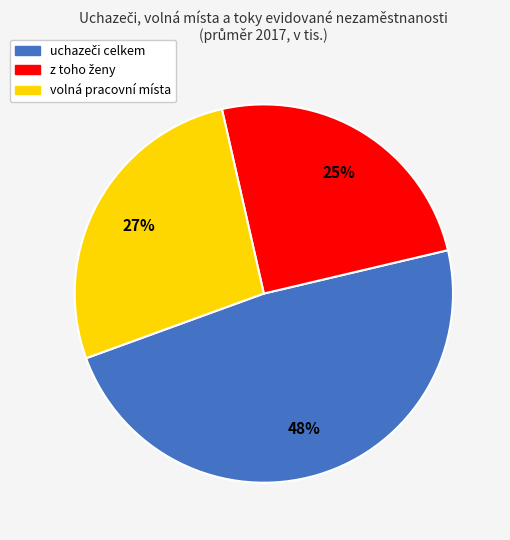

How many segments does this pie chart have?

3